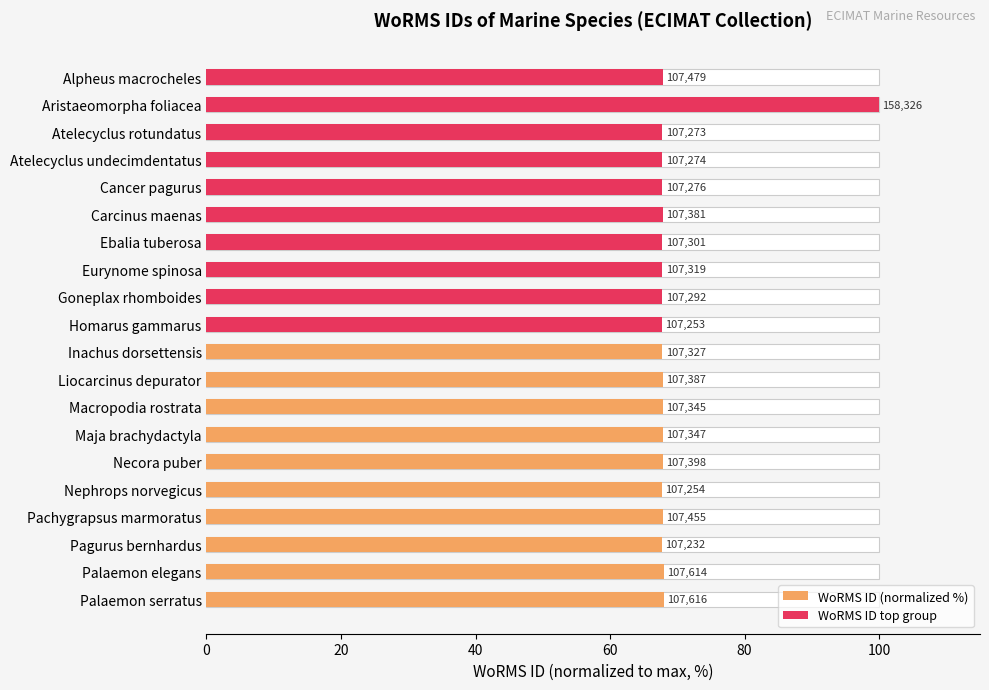

The chart shows a value of 106.8 at Atelecyclus undecimdentatus. True or false?

False